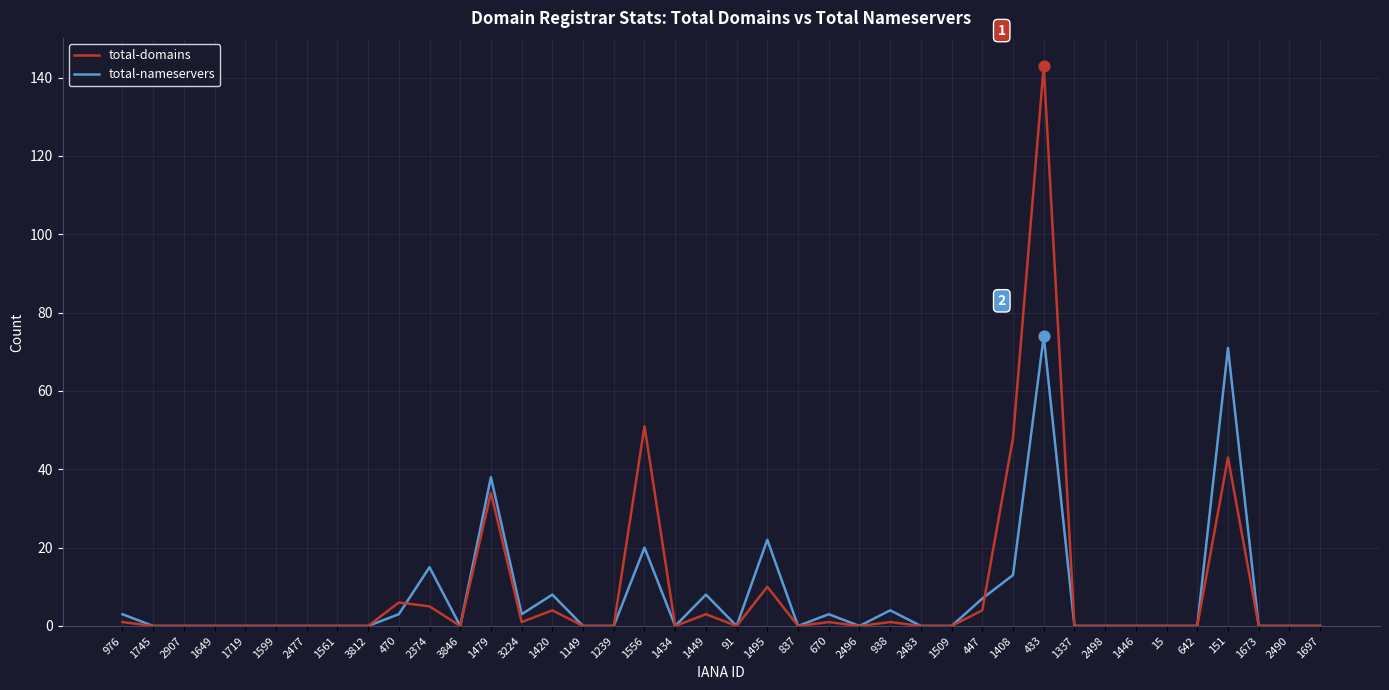

Which series has the largest total across all categories?

total-domains